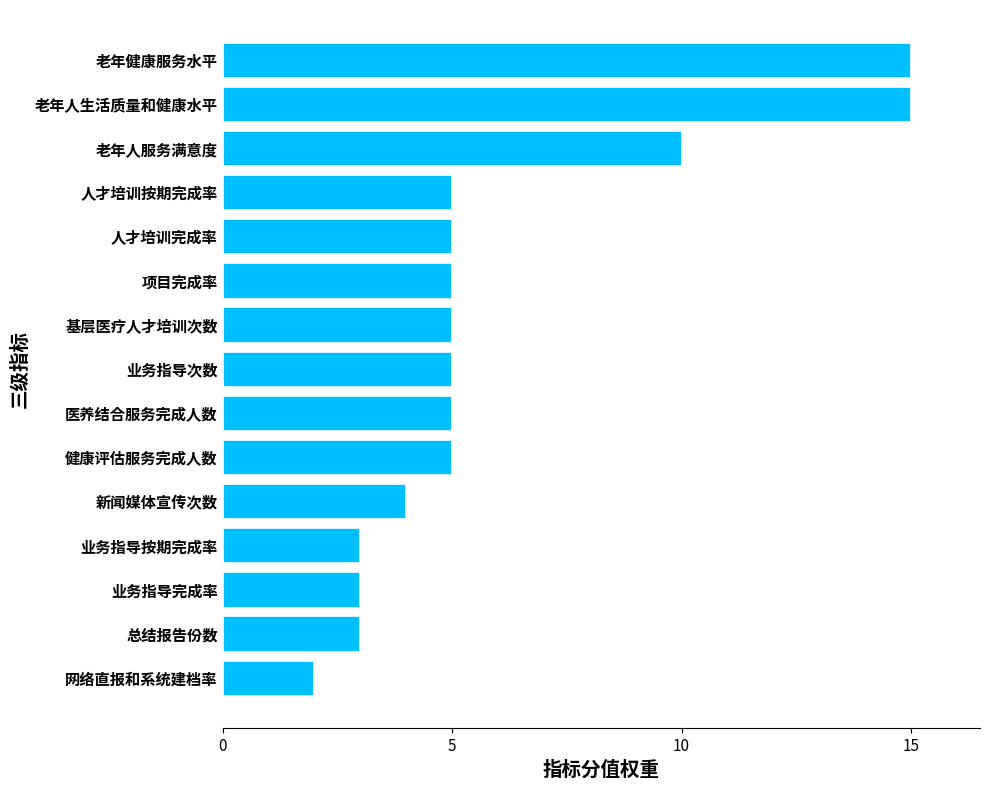

Where is the data nearest to the value 8?

老年人服务满意度